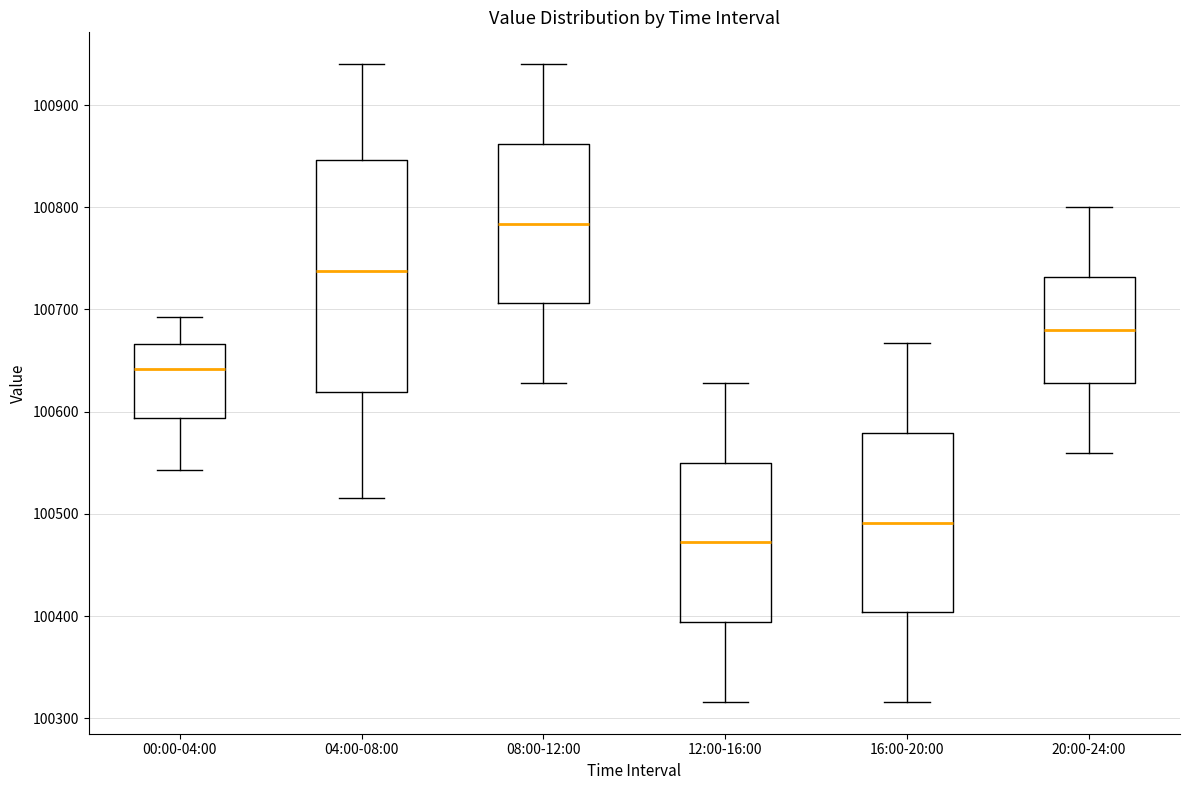

Where is the upper edge of the box for 16:00-20:00 on the y-axis? The values are not printed on the chart, so give them approximately, as read against the axis.

100580